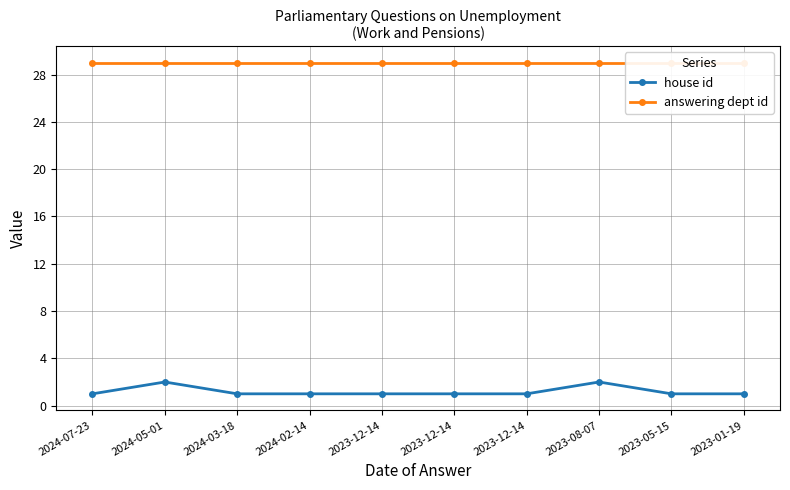

Is this an area chart (filled region under the line)?

No